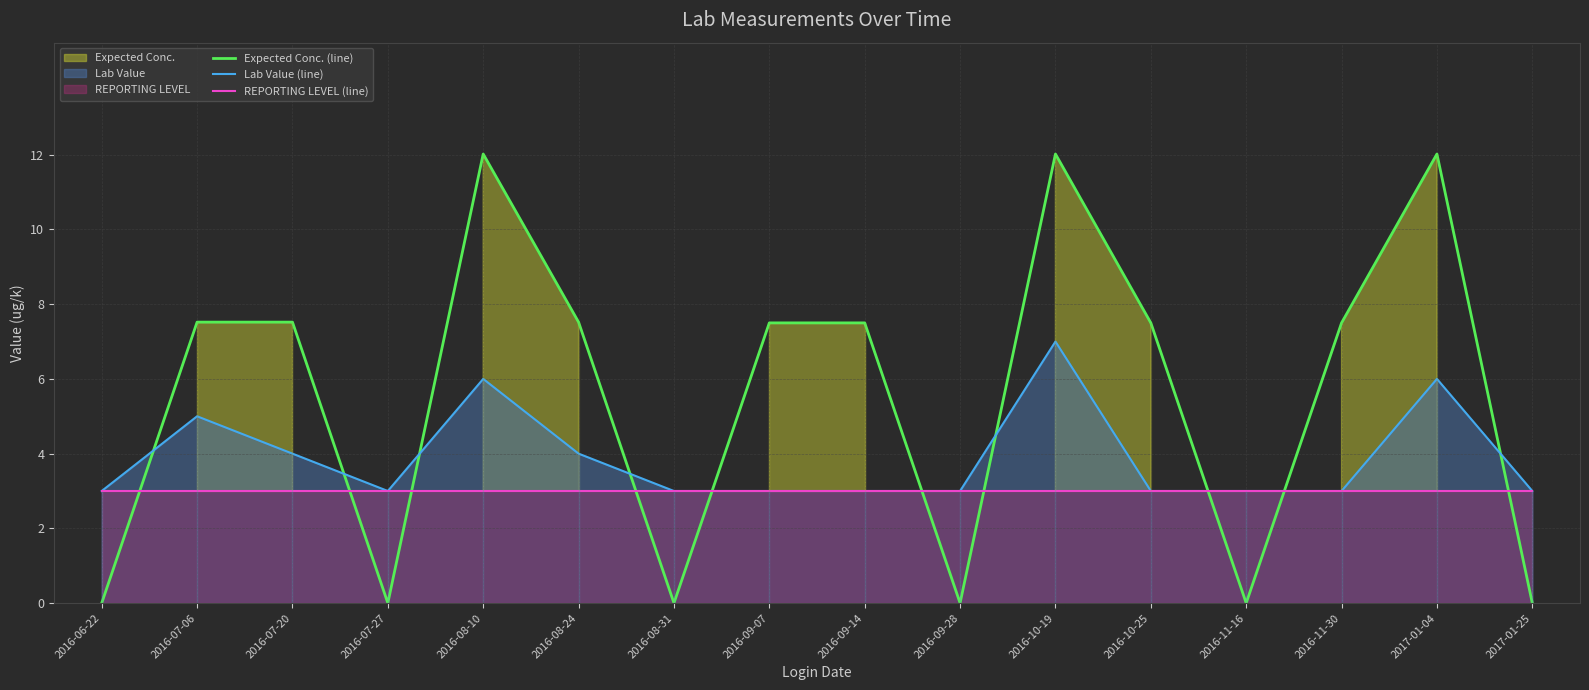

What position from the left is 2016-07-20?

3